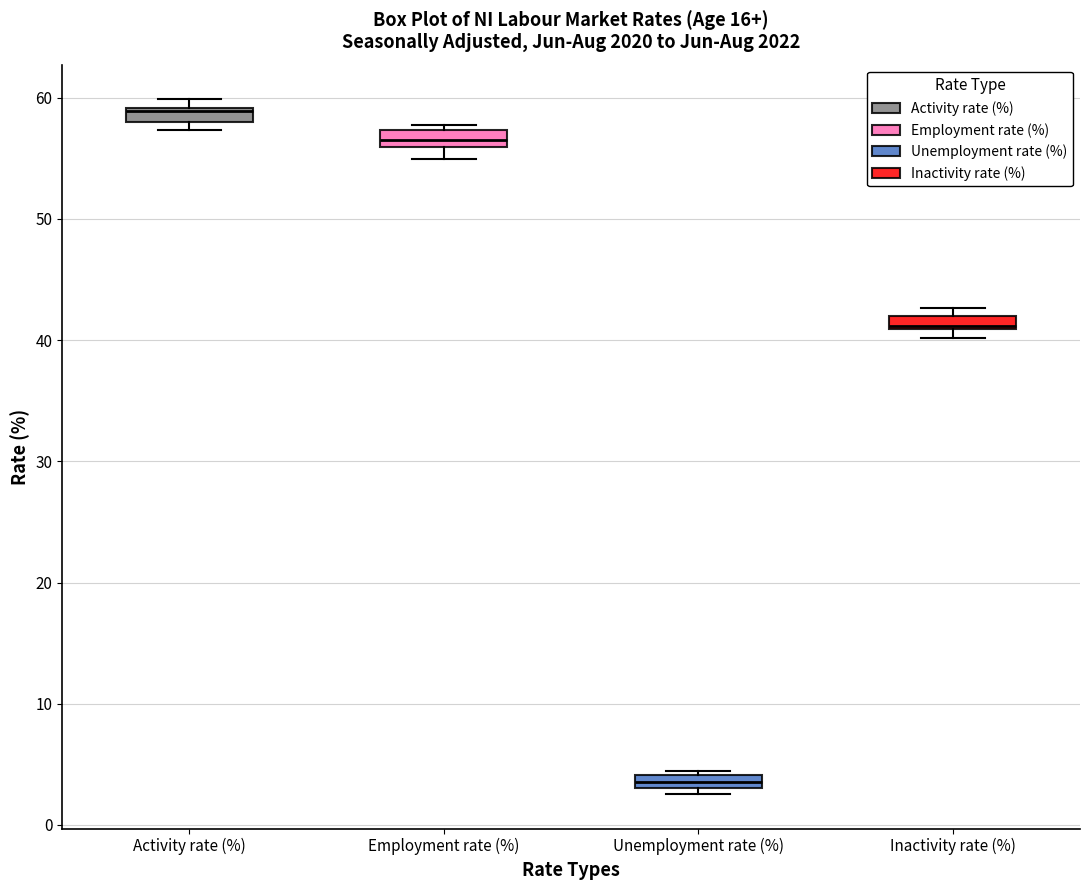

Which box's median line is the lowest?

Unemployment rate (%)